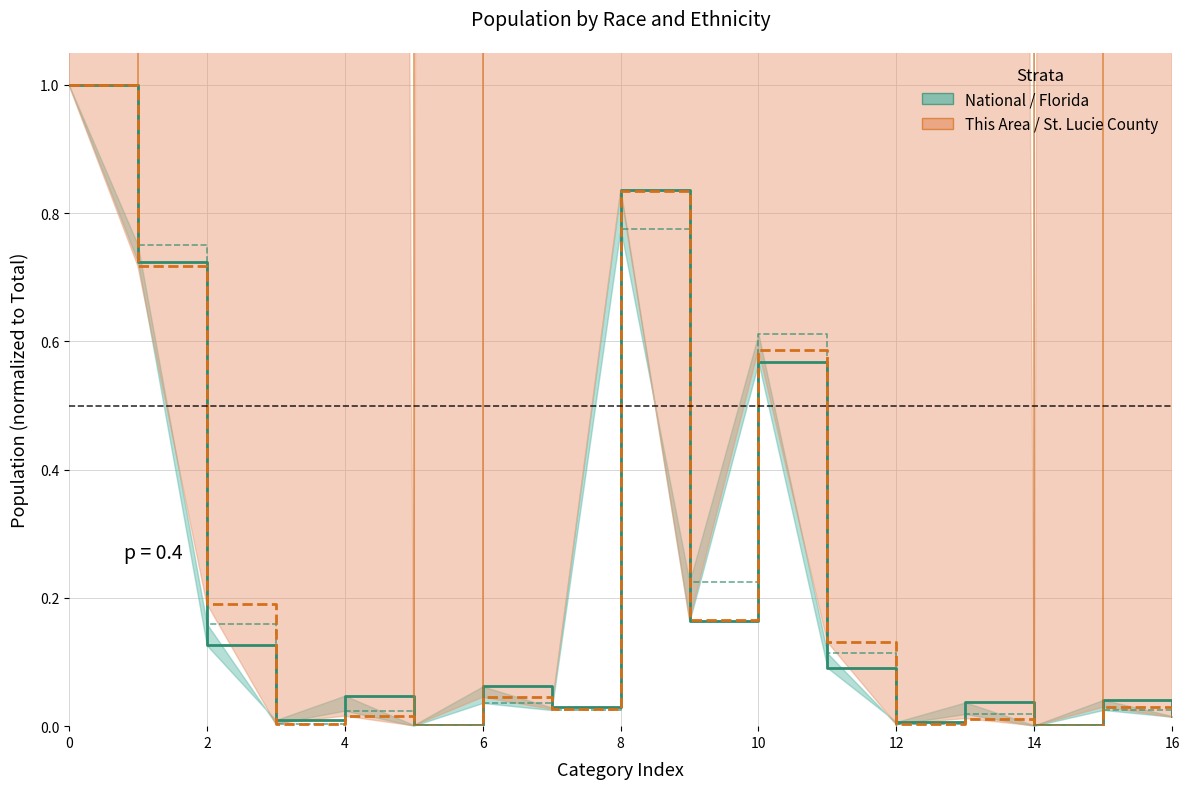

At which label is St. Lucie County closest to 0?

14